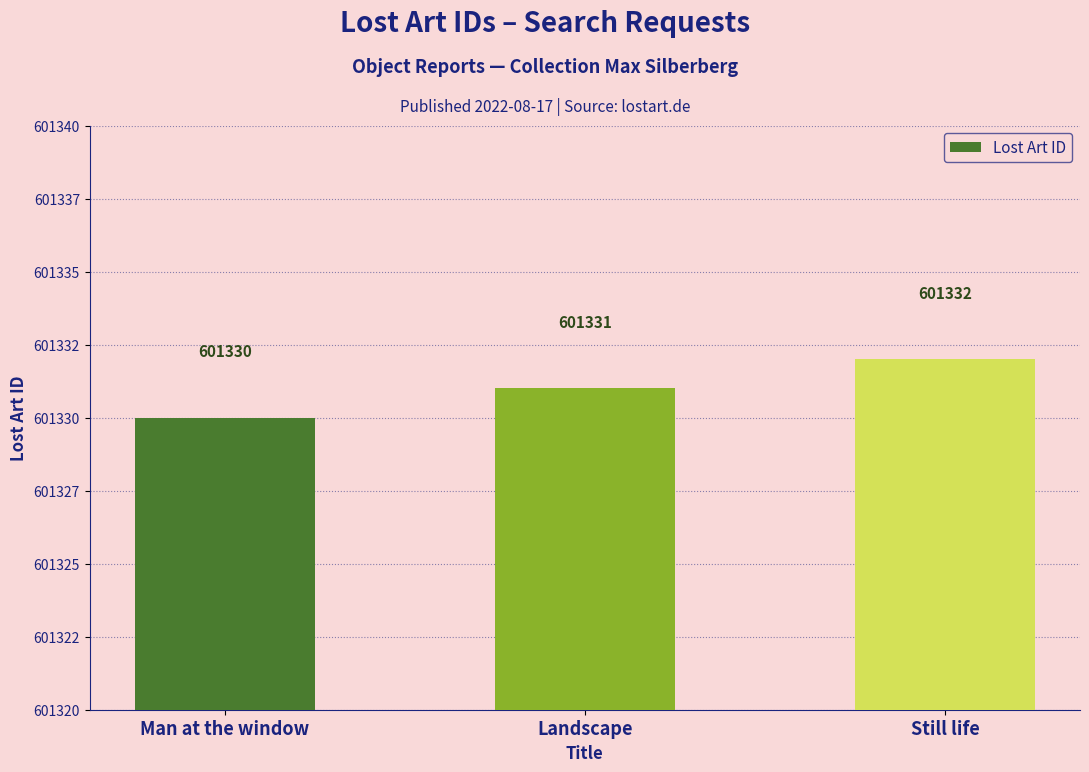

Count the values in the range 601330 to 601332.

3